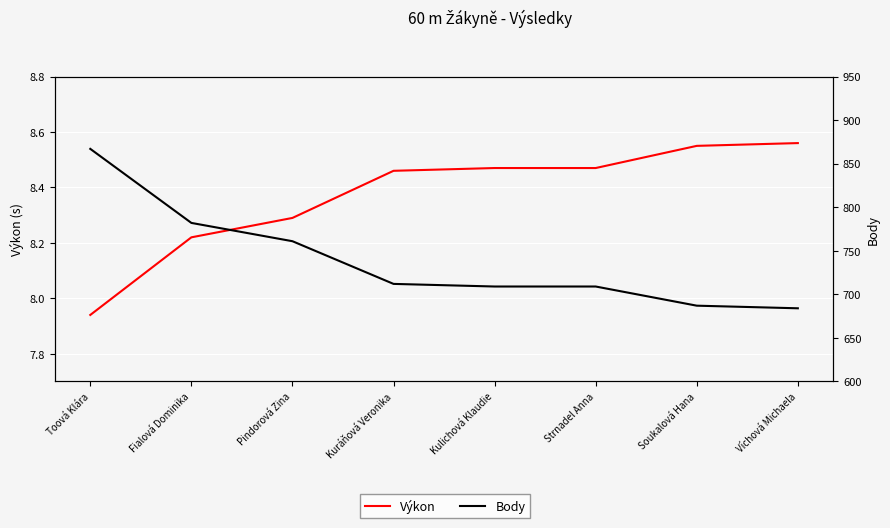

Reading left to right, what are all the values shown in this chart?

Výkon: Toová Klára=7.9	Fialová Dominika=8.2	Pindorová Zina=8.3	Kuráňová Veronika=8.5	Kulichová Klaudie=8.5	Strnadel Anna=8.5	Soukalová Hana=8.6	Víchová Michaela=8.6
Body: Toová Klára=867.0	Fialová Dominika=782.0	Pindorová Zina=761.0	Kuráňová Veronika=712.0	Kulichová Klaudie=709.0	Strnadel Anna=709.0	Soukalová Hana=687.0	Víchová Michaela=684.0